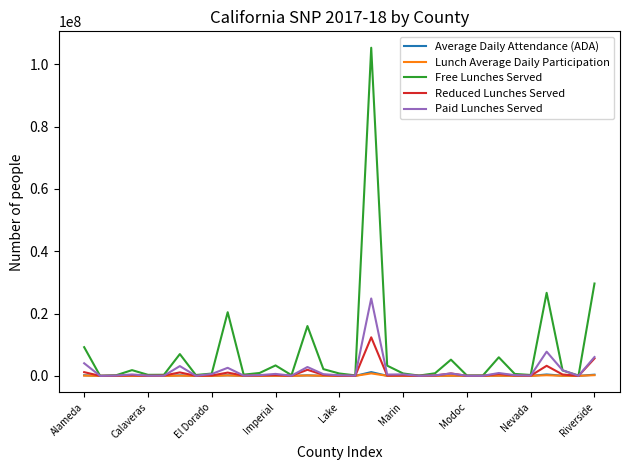

Which series has the largest total across all categories?

Free Lunches Served